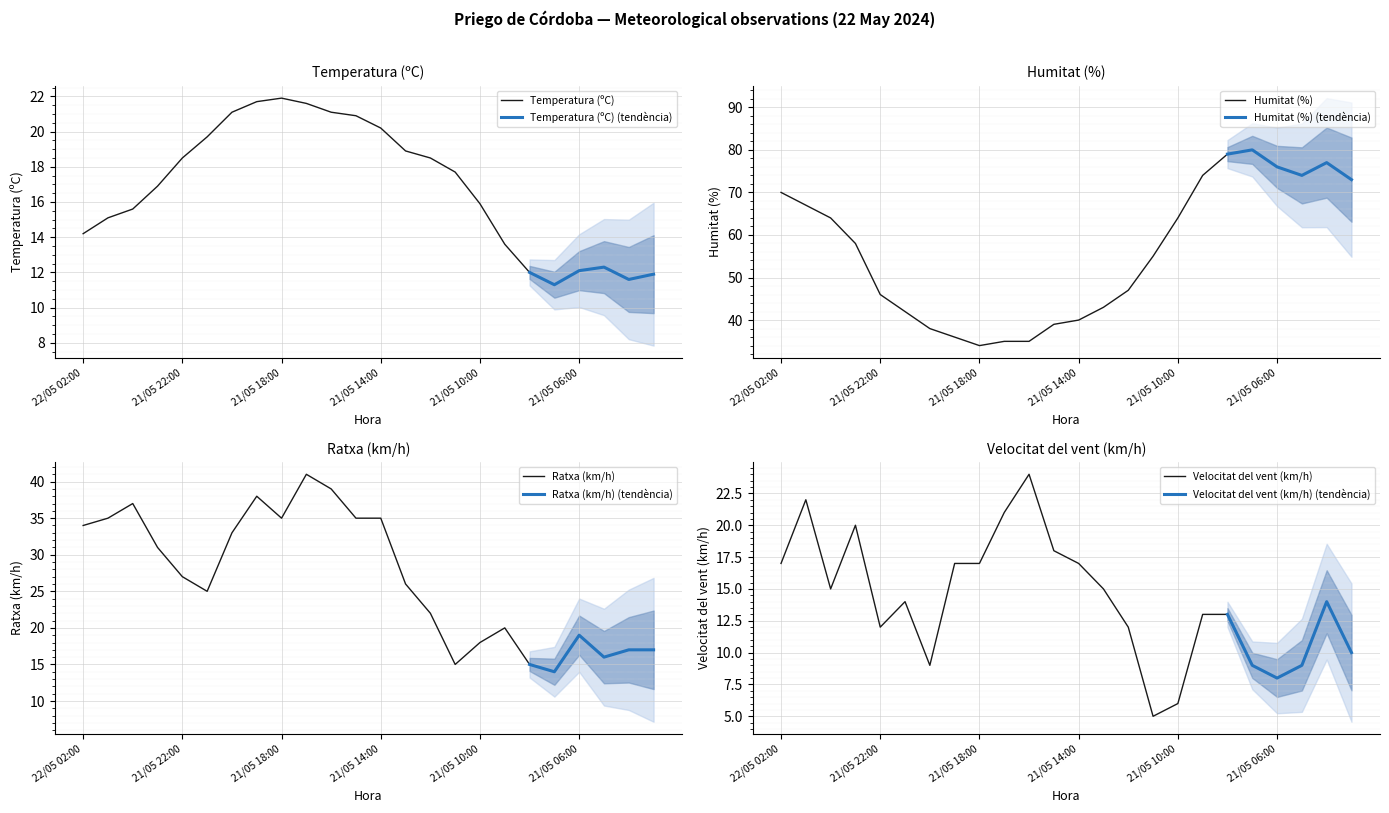

The value of Temperatura (ºC) at 21/05 10:00 is 15.9. True or false?

True